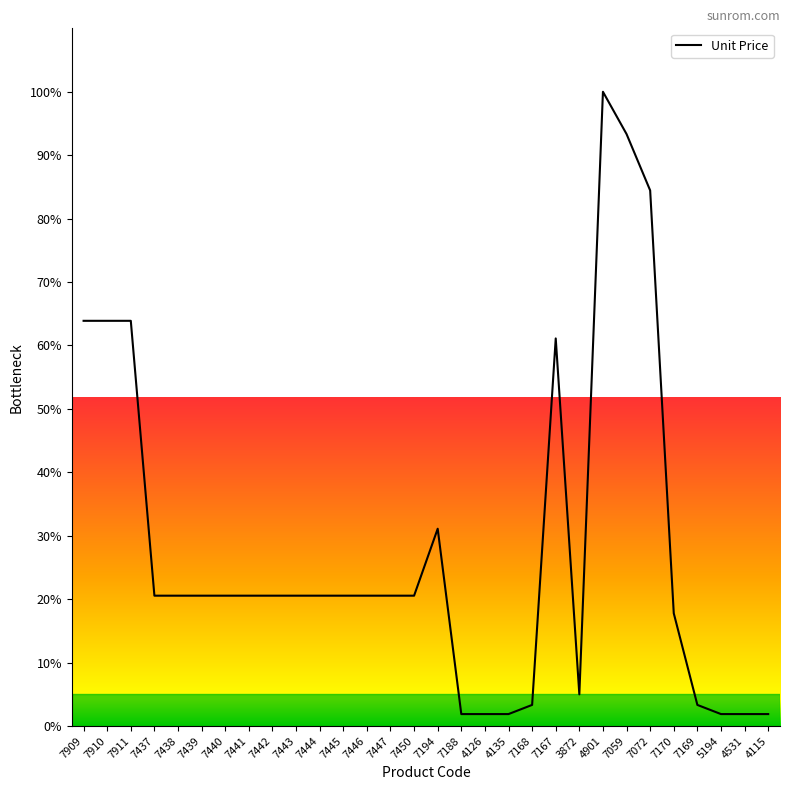

Approximately how many times larger is the value at 7194 compared to 7438?

1.5